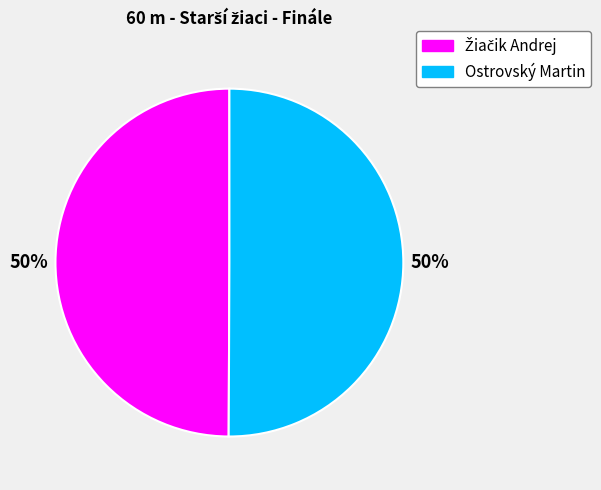

What percentage is the Ostrovský Martin slice, to the nearest percent?

50%